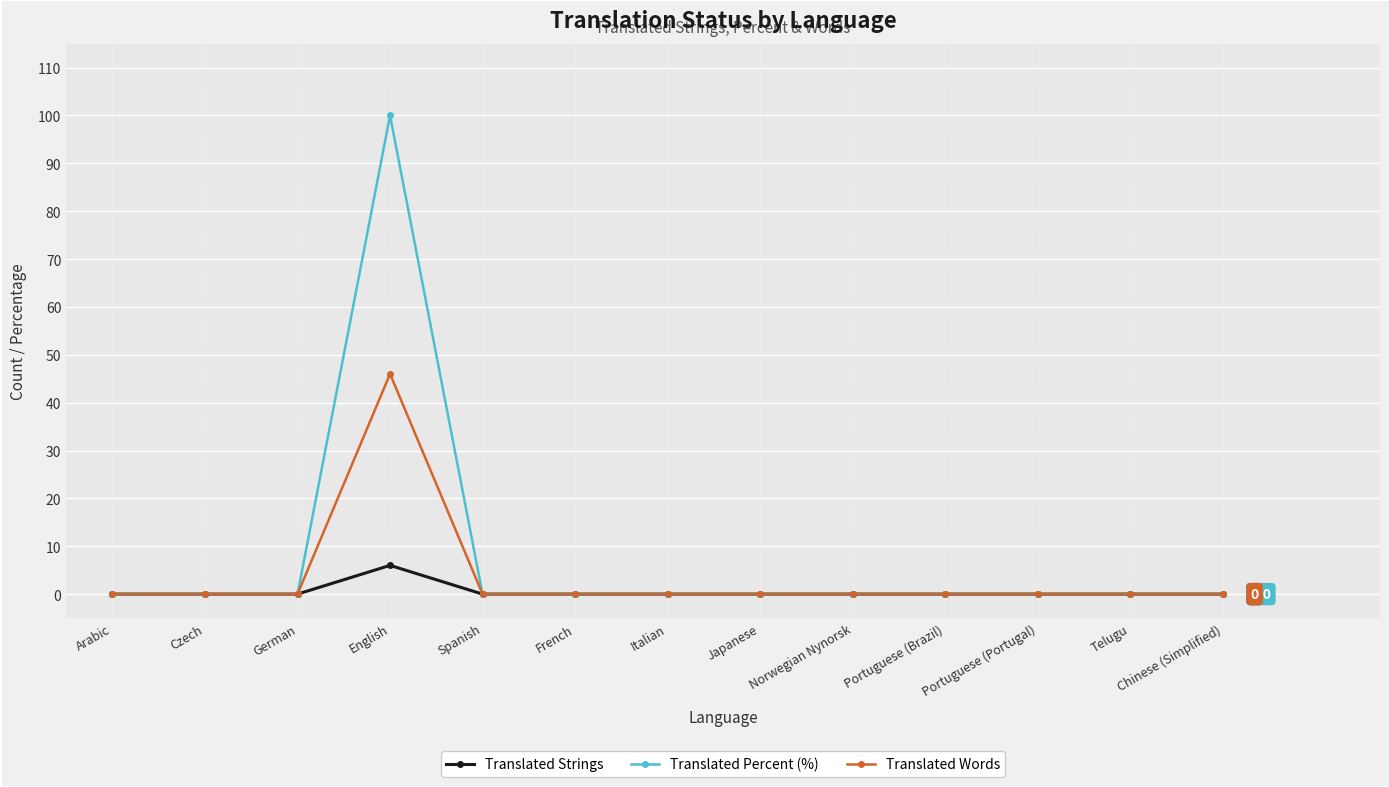

List the series in order of their overall mean, highest first.

Translated Percent (%), Translated Words, Translated Strings